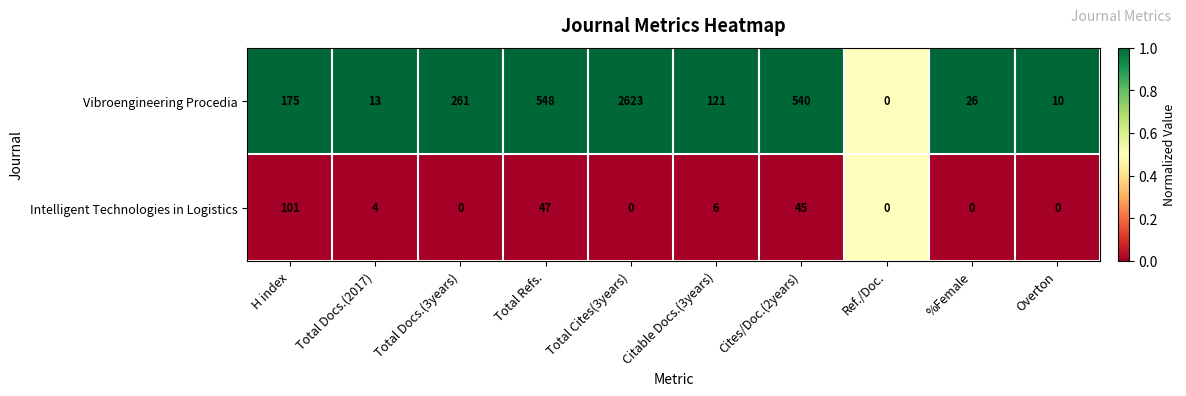

List the series in order of their overall mean, lowest first.

Intelligent Technologies in Logistics, Vibroengineering Procedia